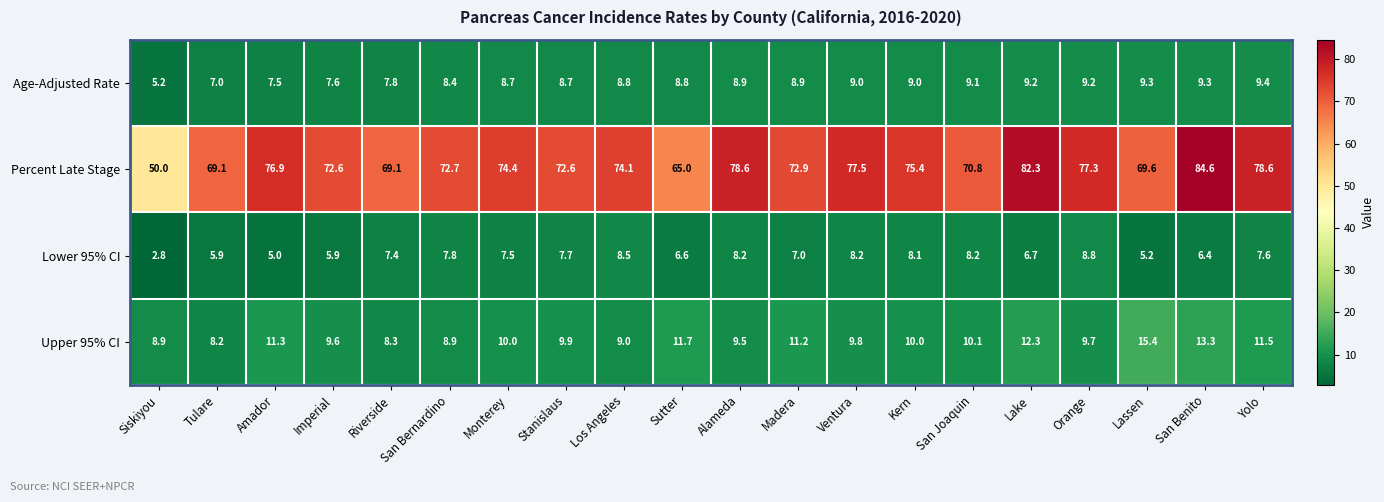

At Imperial, list the series in order from smallest to largest.

Lower 95% CI, Age-Adjusted Rate, Upper 95% CI, Percent Late Stage